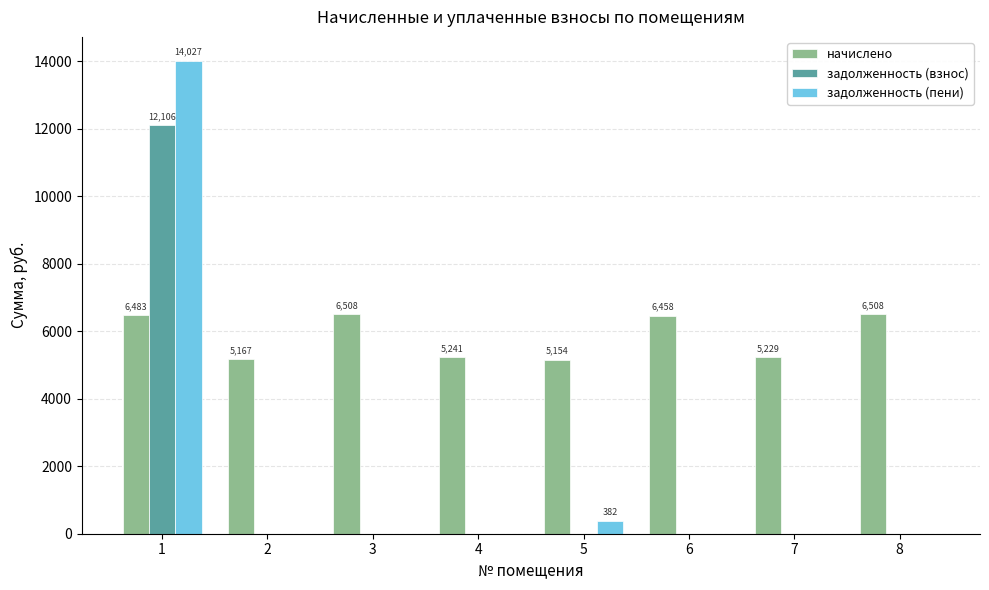

How many groups of bars are there?

8